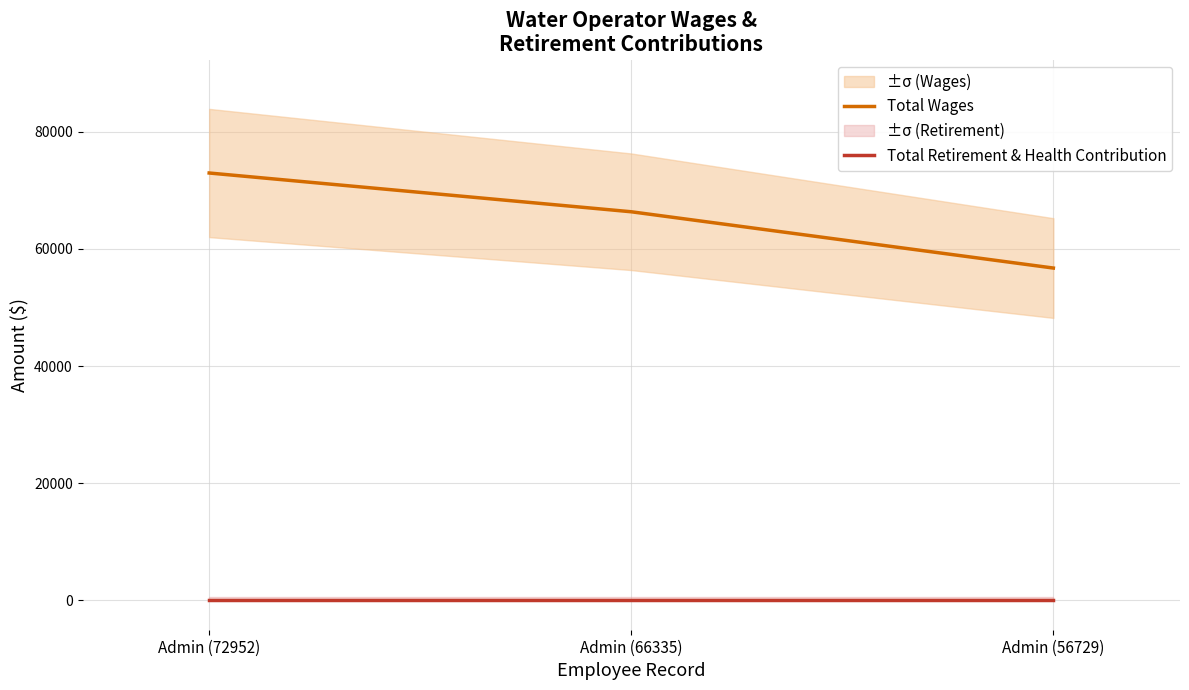

How many distinct data groups are displayed?

2